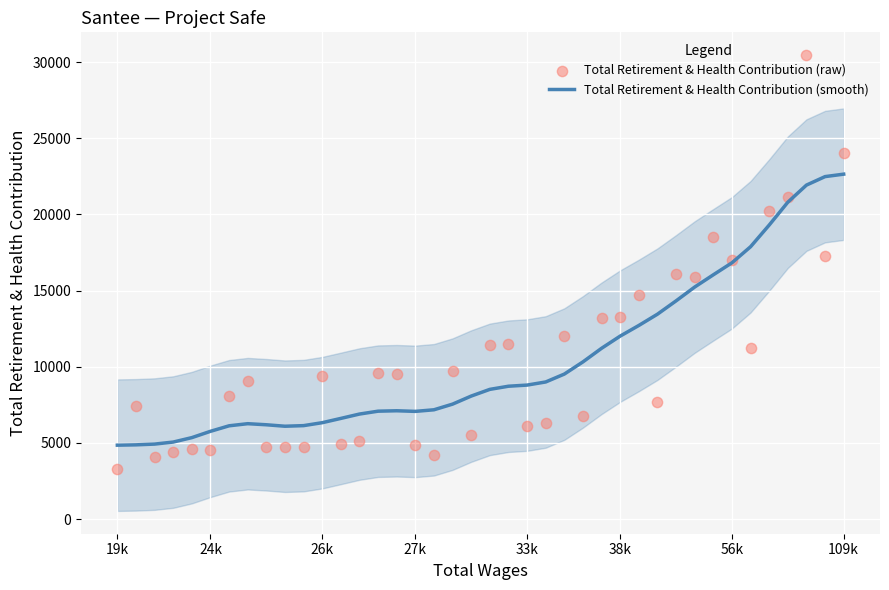

Which series has the largest total across all categories?

Total Retirement & Health Contribution (smooth)